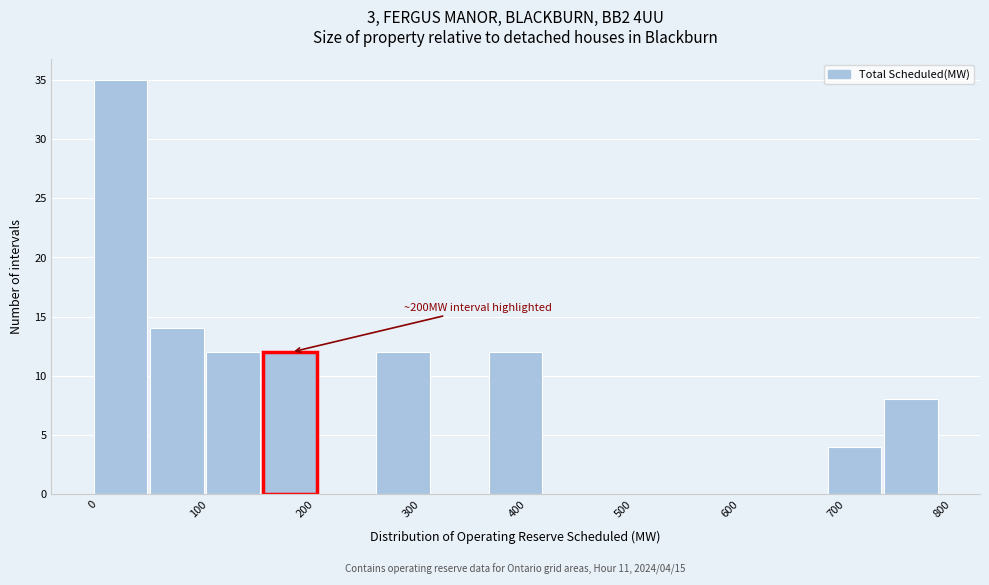

Which range on the x-axis has the tallest bar?

0 to 50